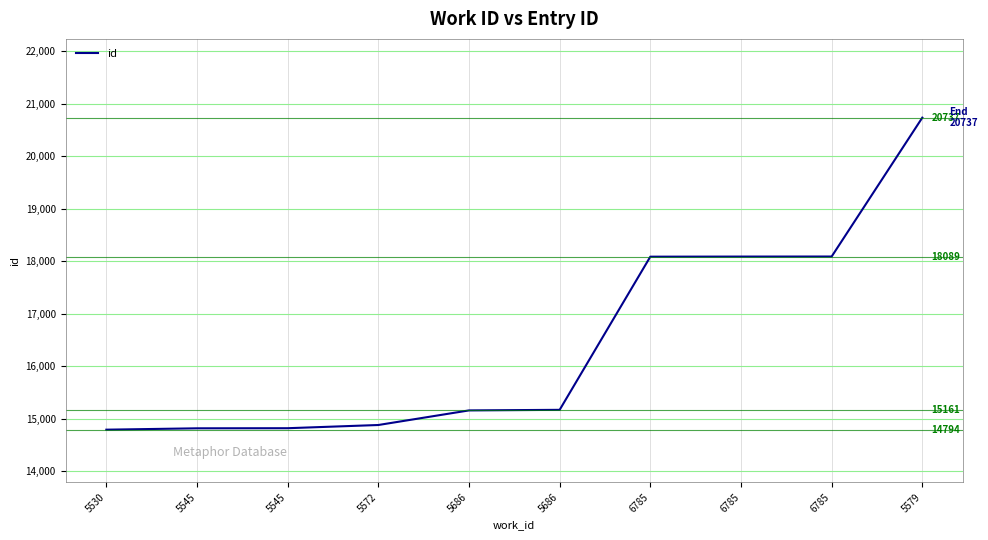

Which has a higher value, 5686 or 6785?

6785